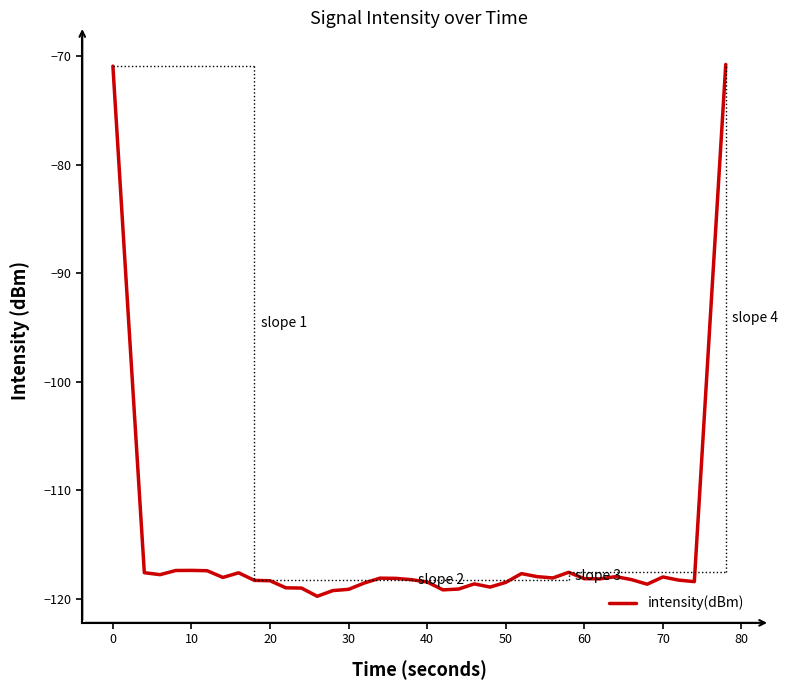

What is the difference between the maximum and minimum values?

49.0